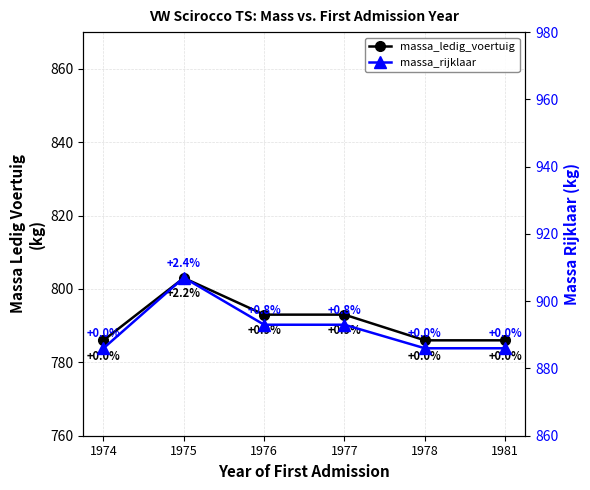

The massa_ledig_voertuig series shows 786 at 1978. True or false?

True